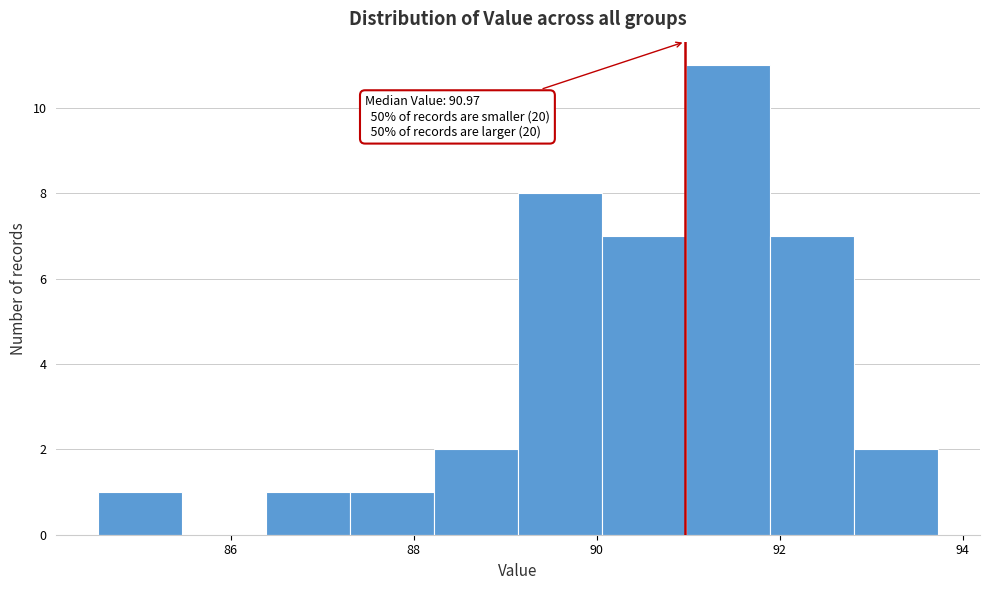

Over which range of the x-axis is the bar tallest?

91.0 to 91.8